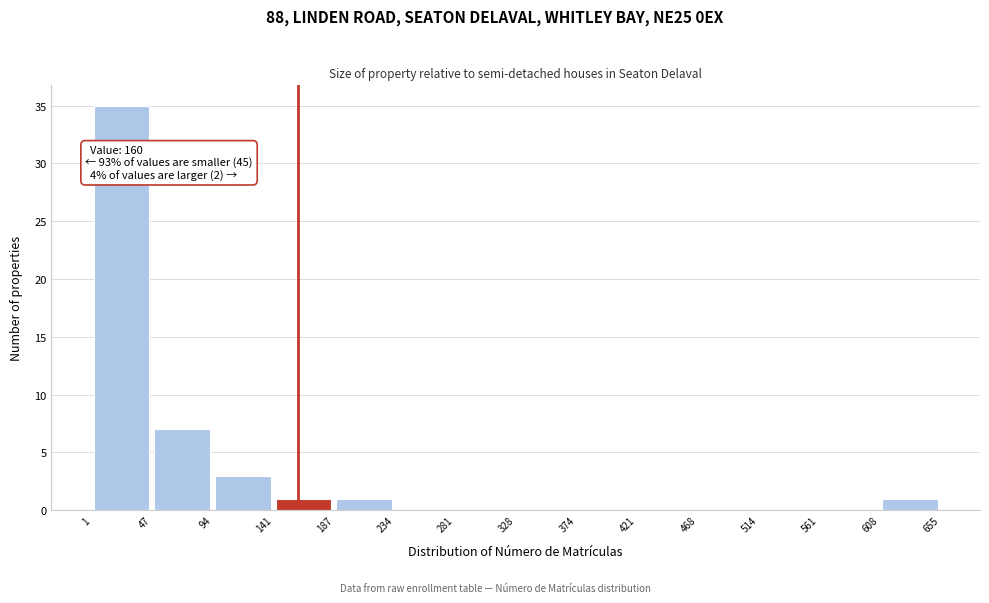

Over which range of the x-axis is the bar tallest?

1 to 47